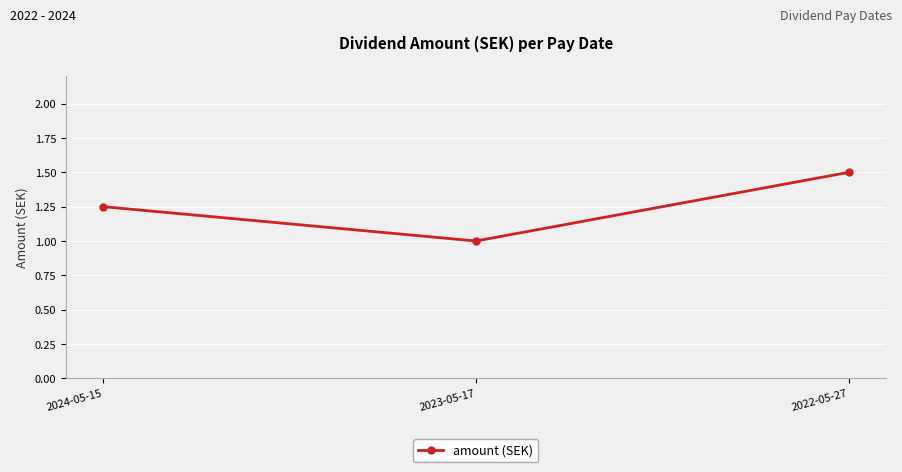

What position from the right is 2024-05-15?

3